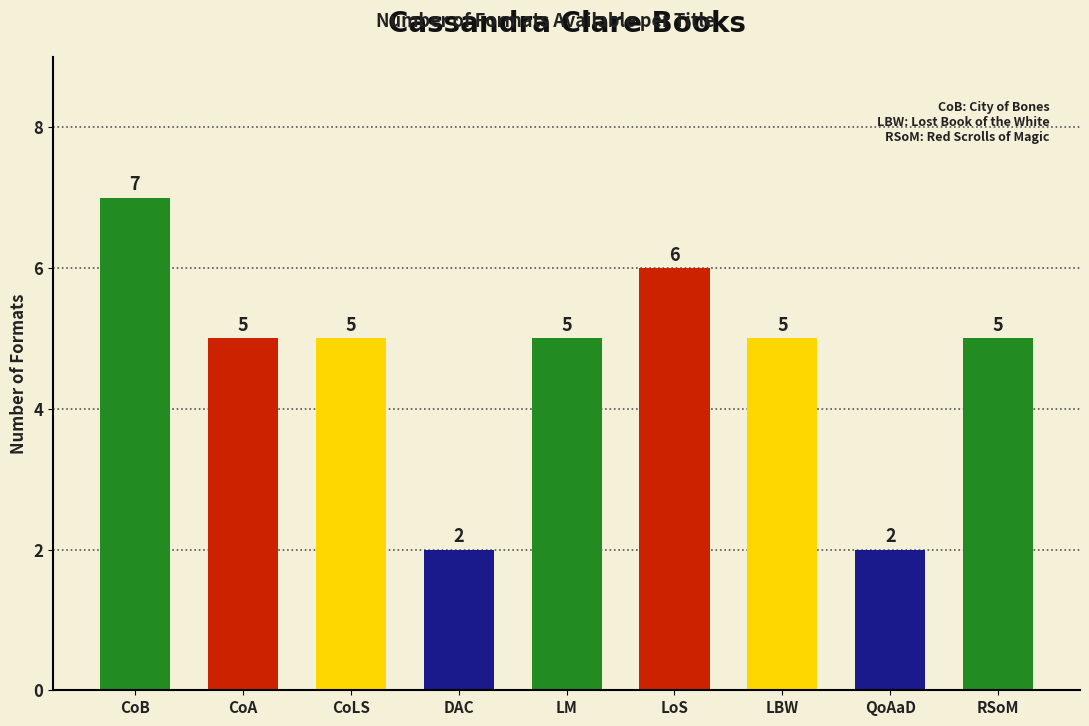

What is the label of the 1st bar from the left?

CoB